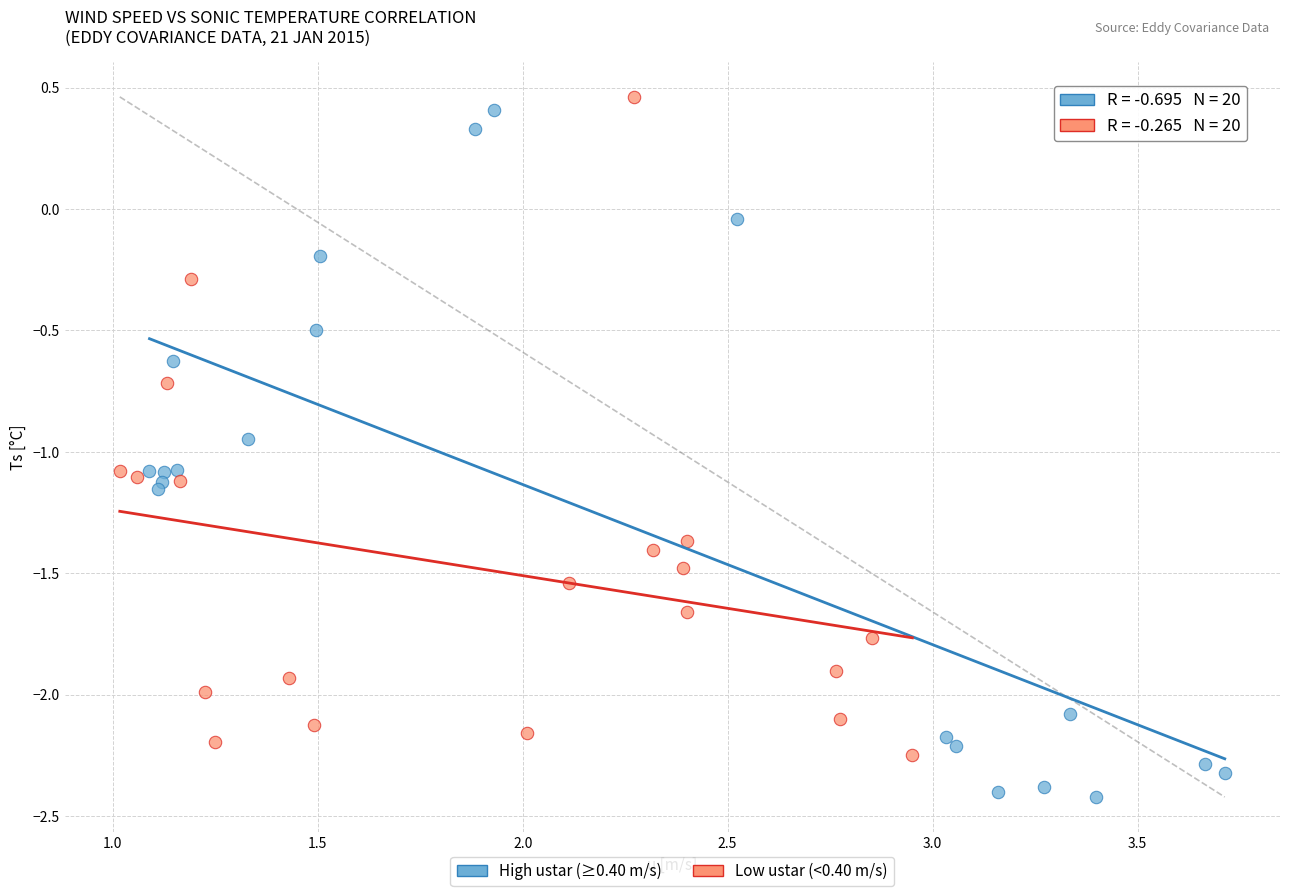

Which series contains the highest Y value?

Low ustar (<0.40 m/s)